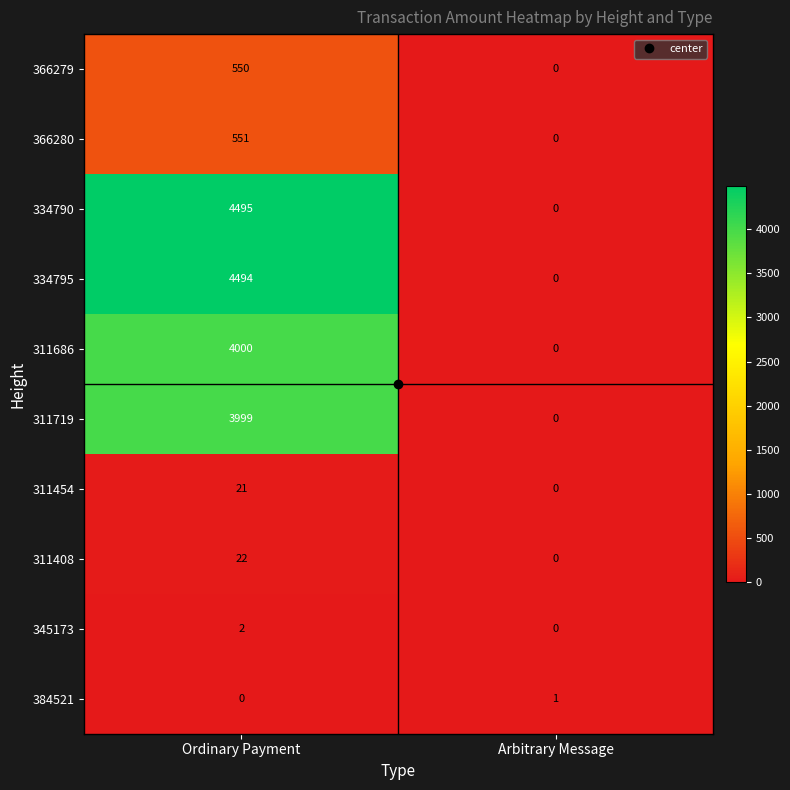

What is the maximum value shown in the chart?

4495